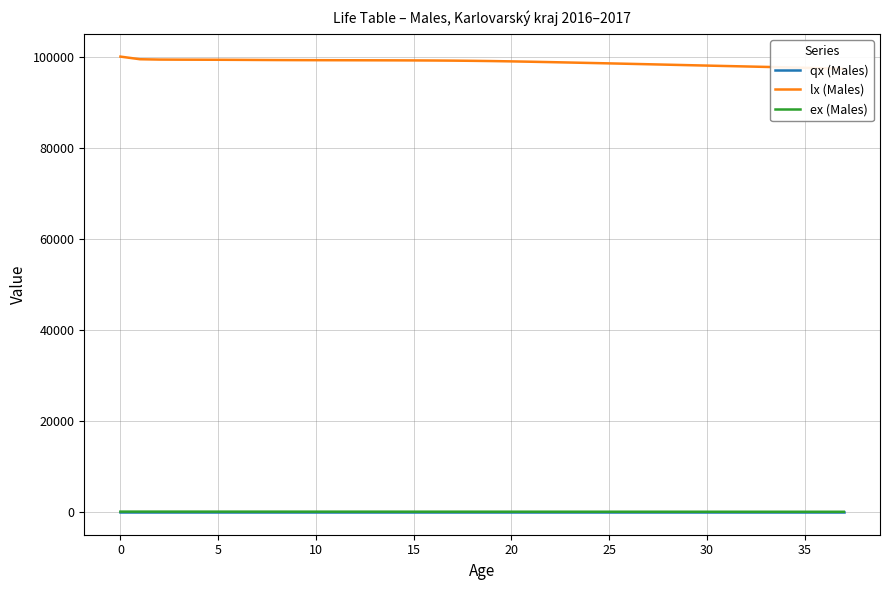

What is the total value across all series at 16?

99203.9